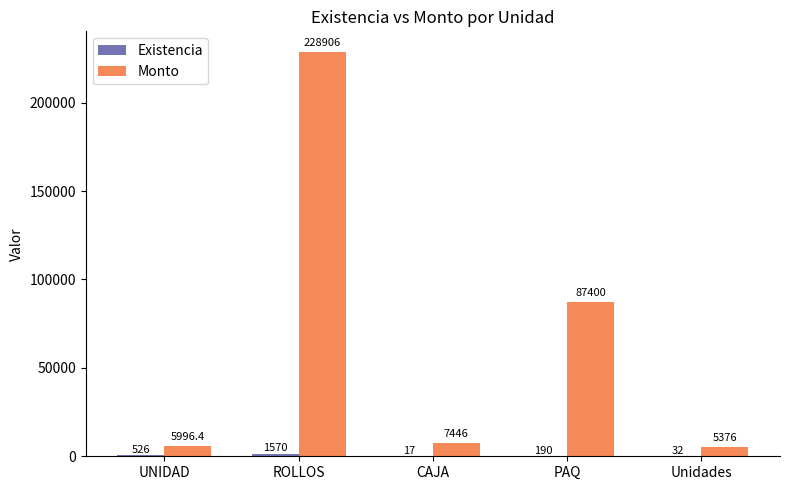

Does the chart contain stacked bars?

No